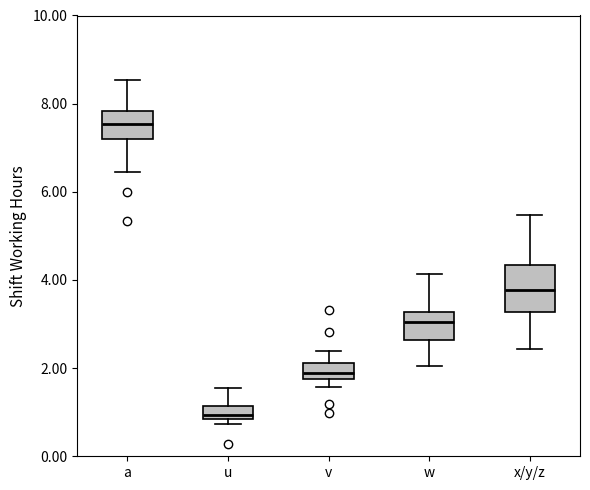

Reading left to right, transcribe this box plot: for each box, give where its median line is, the range the box spans, and where its two whiskers end, as read against the y-axis. The values are not printed on the chart, so give them approximately, as read against the axis.

a: median 7.6, box 7.2 to 7.8, whiskers 6.4 to 8.6
u: median 1.0, box 0.8 to 1.2, whiskers 0.8 (just below the box's lower edge) to 1.6
v: median 1.8 (inside the box), box 1.8 to 2.2, whiskers 1.6 to 2.4
w: median 3.0, box 2.6 to 3.2, whiskers 2.0 to 4.2
x/y/z: median 3.8, box 3.2 to 4.4, whiskers 2.4 to 5.4